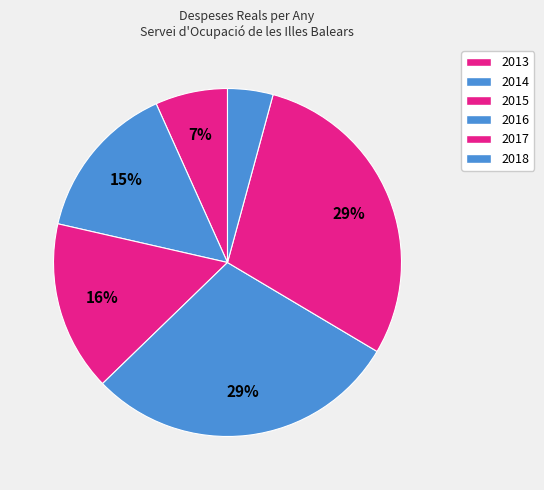

Which slice is the smallest?

2018